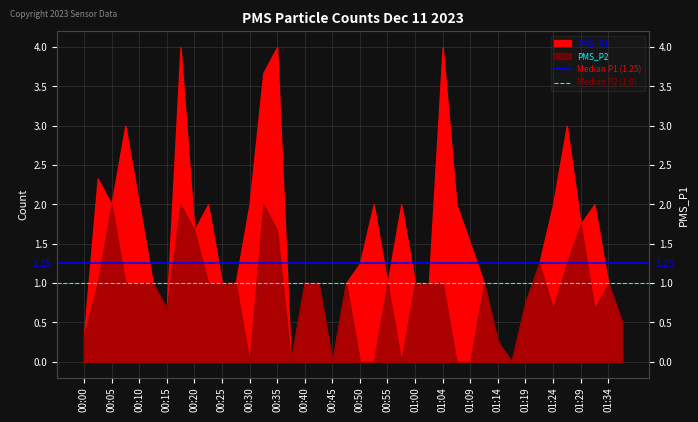

How many lines are shown in the chart?

2